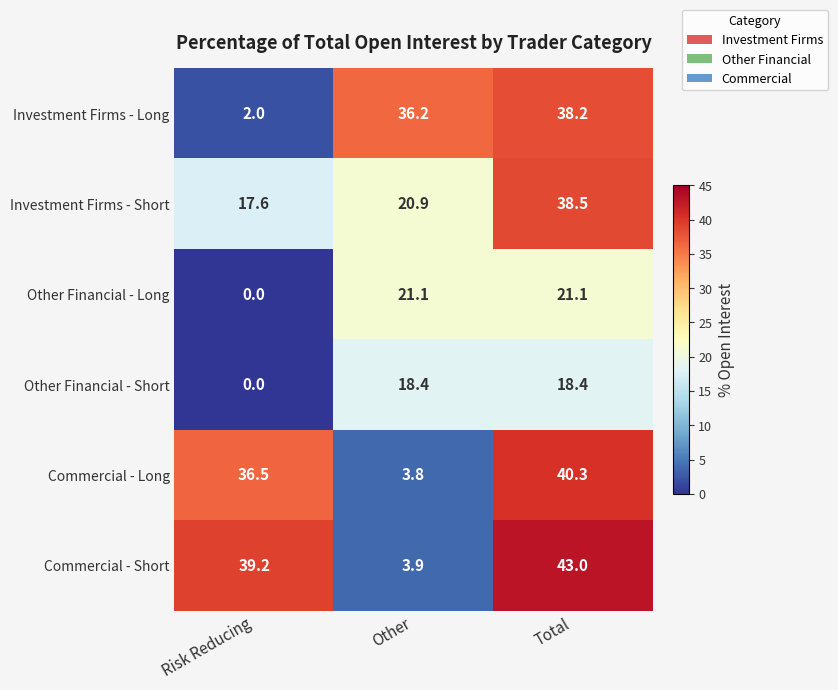

What is the total value across all series at Total?

199.5